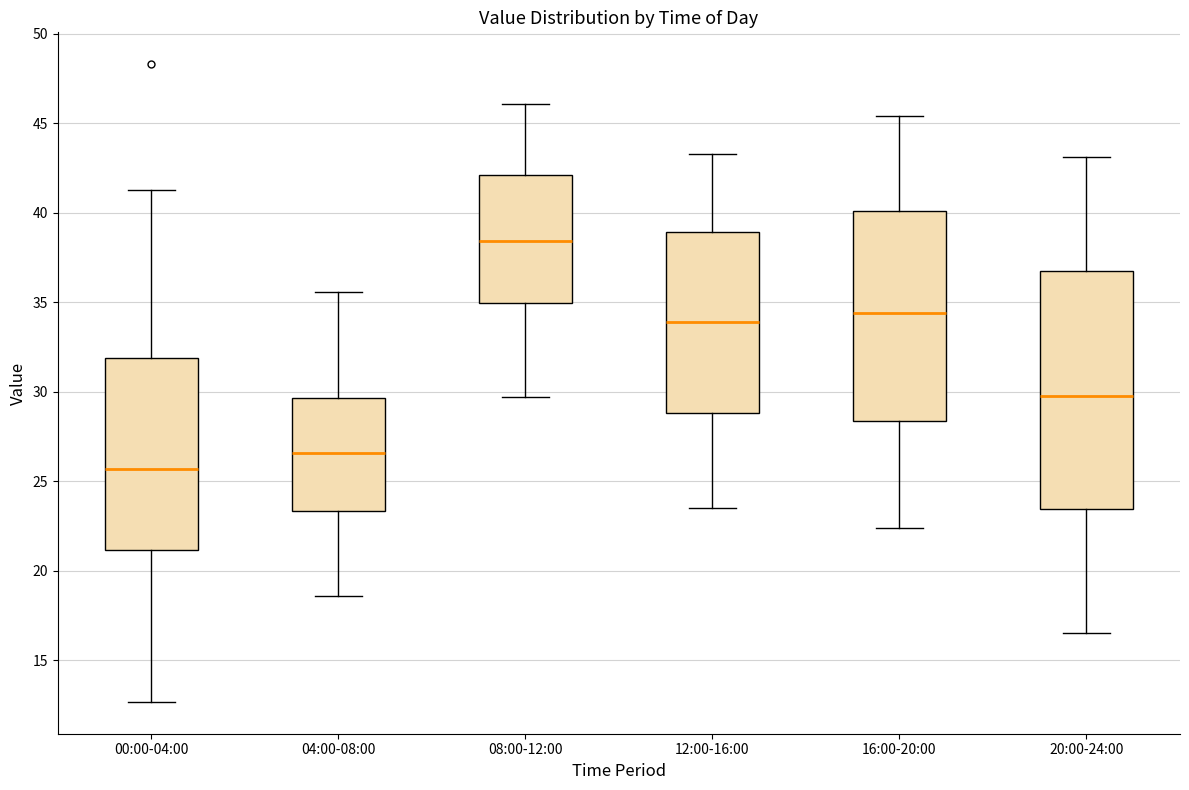

Where is the upper edge of the box for 12:00-16:00 on the y-axis? The values are not printed on the chart, so give them approximately, as read against the axis.

39.0